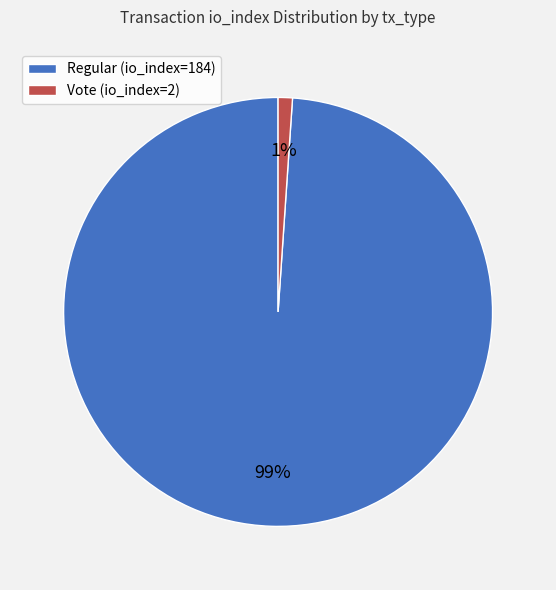

Does Regular (io_index=184) account for over 50% of the chart?

Yes